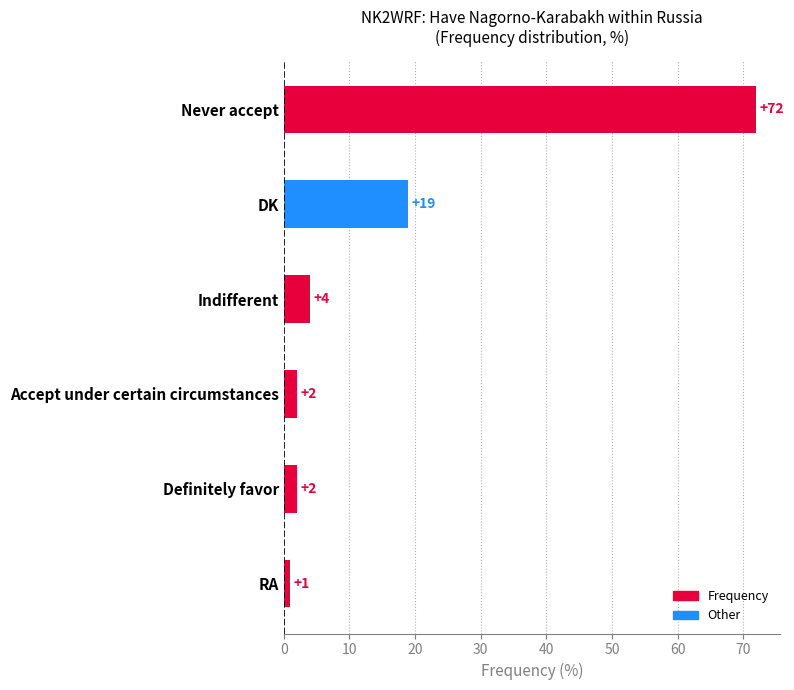

True or false: the data shows 7 at Indifferent.

False